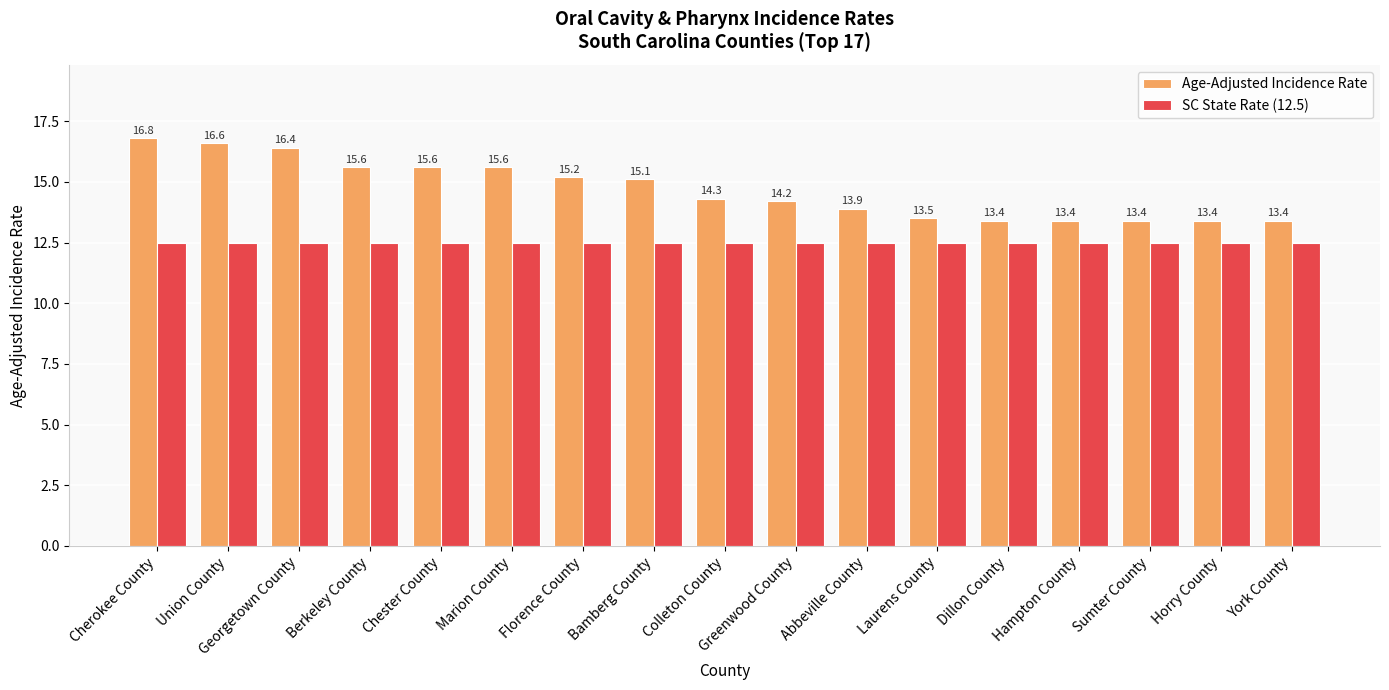

Is the value of SC State Rate (12.5) at Abbeville County greater than the value of Age-Adjusted Incidence Rate at Hampton County?

No